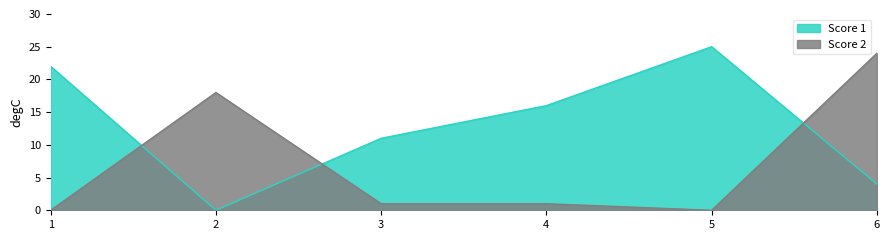

The value of Score 1 at 3 is 11. True or false?

True